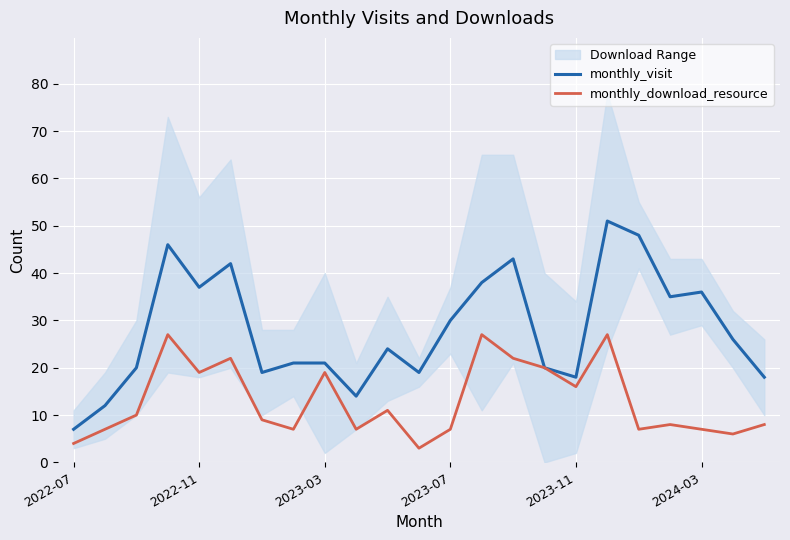

At how many categories does at least one series exceed 3?

23